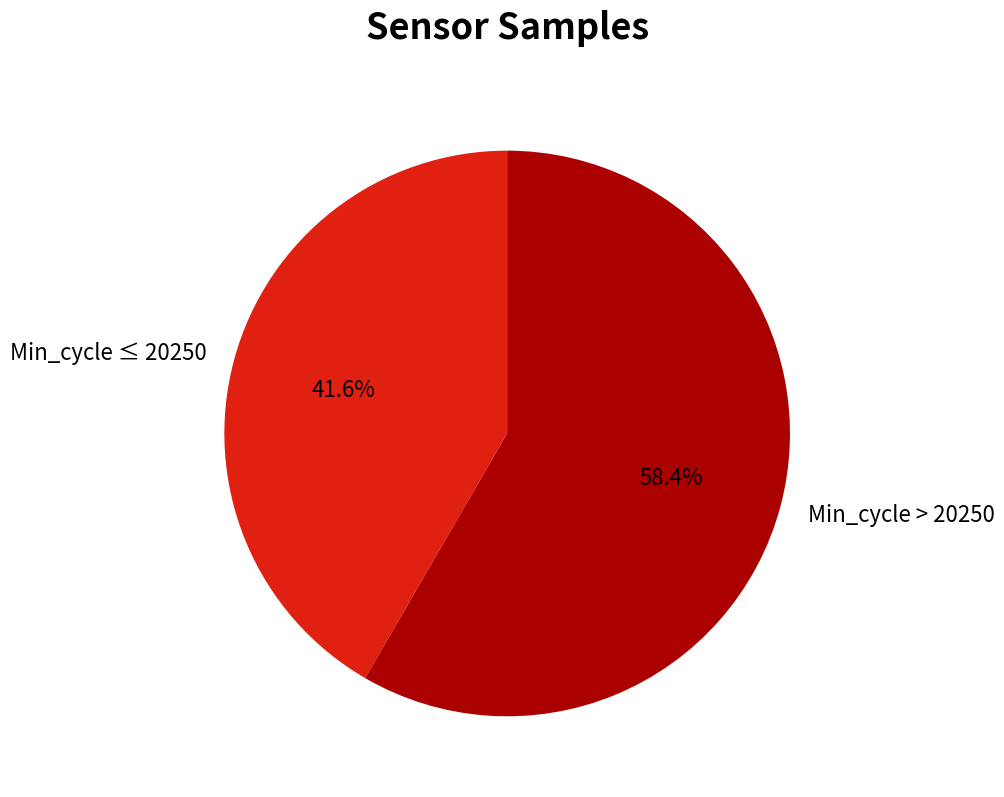

Combined, do Min_cycle > 20250 and Min_cycle ≤ 20250 account for over 50%?

Yes